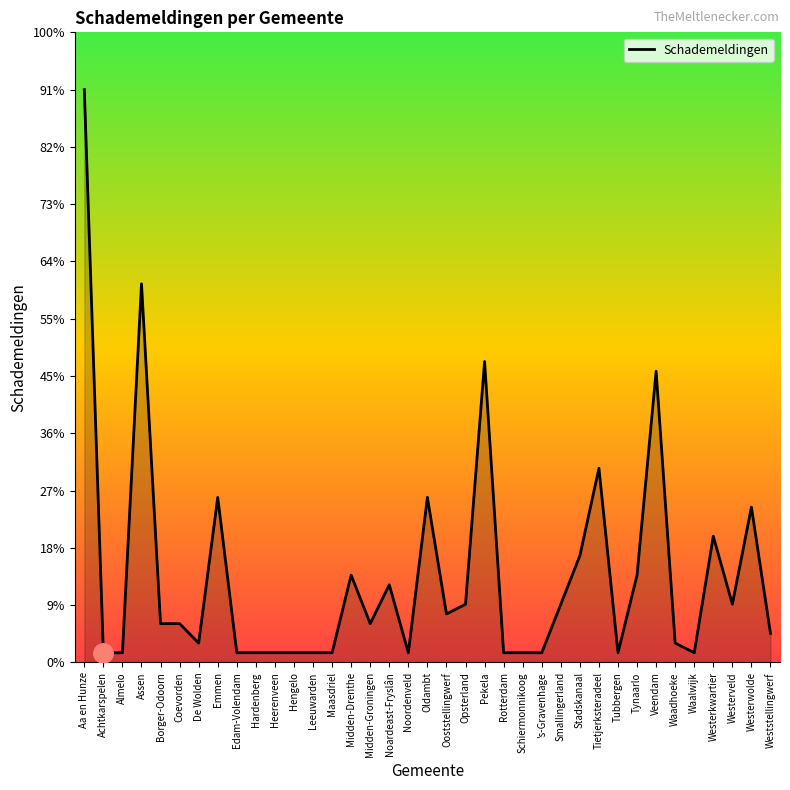

Does the chart display data point markers on the line(s)?

No